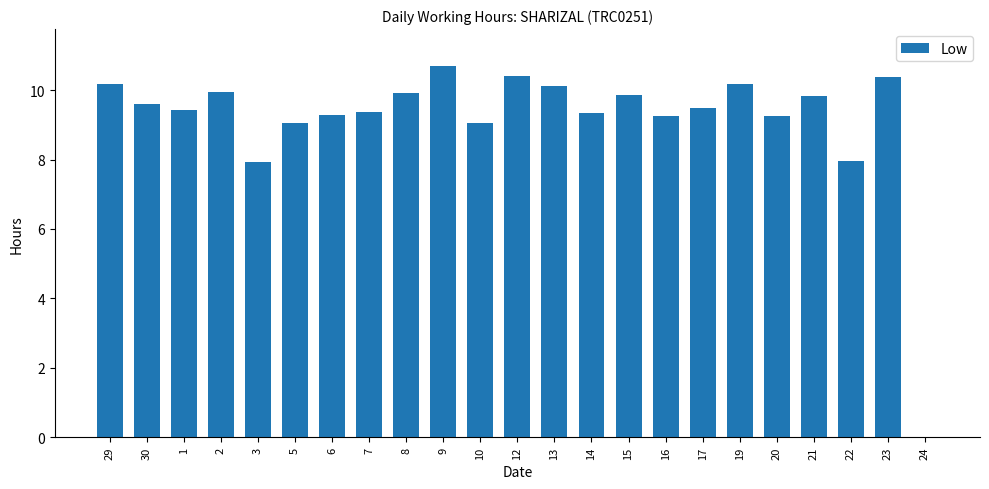

Approximately how many times larger is the value at 6 compared to 8?

0.9